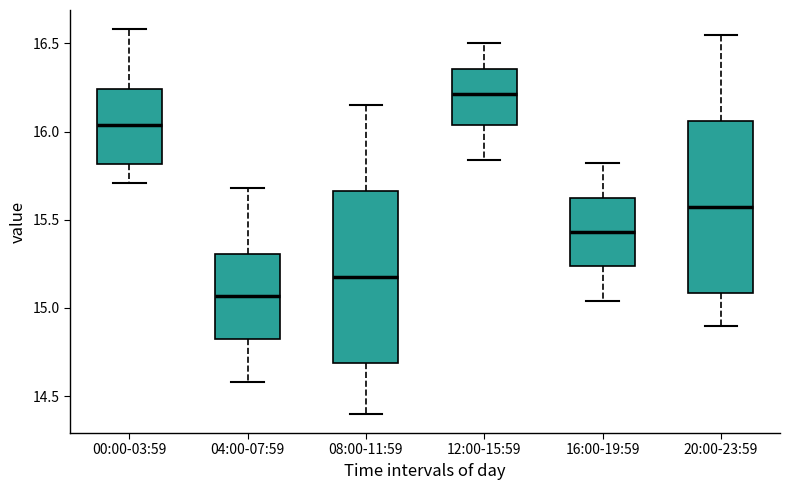

Where does the lower whisker of the box for 20:00-23:59 end on the y-axis? The values are not printed on the chart, so give them approximately, as read against the axis.

14.90